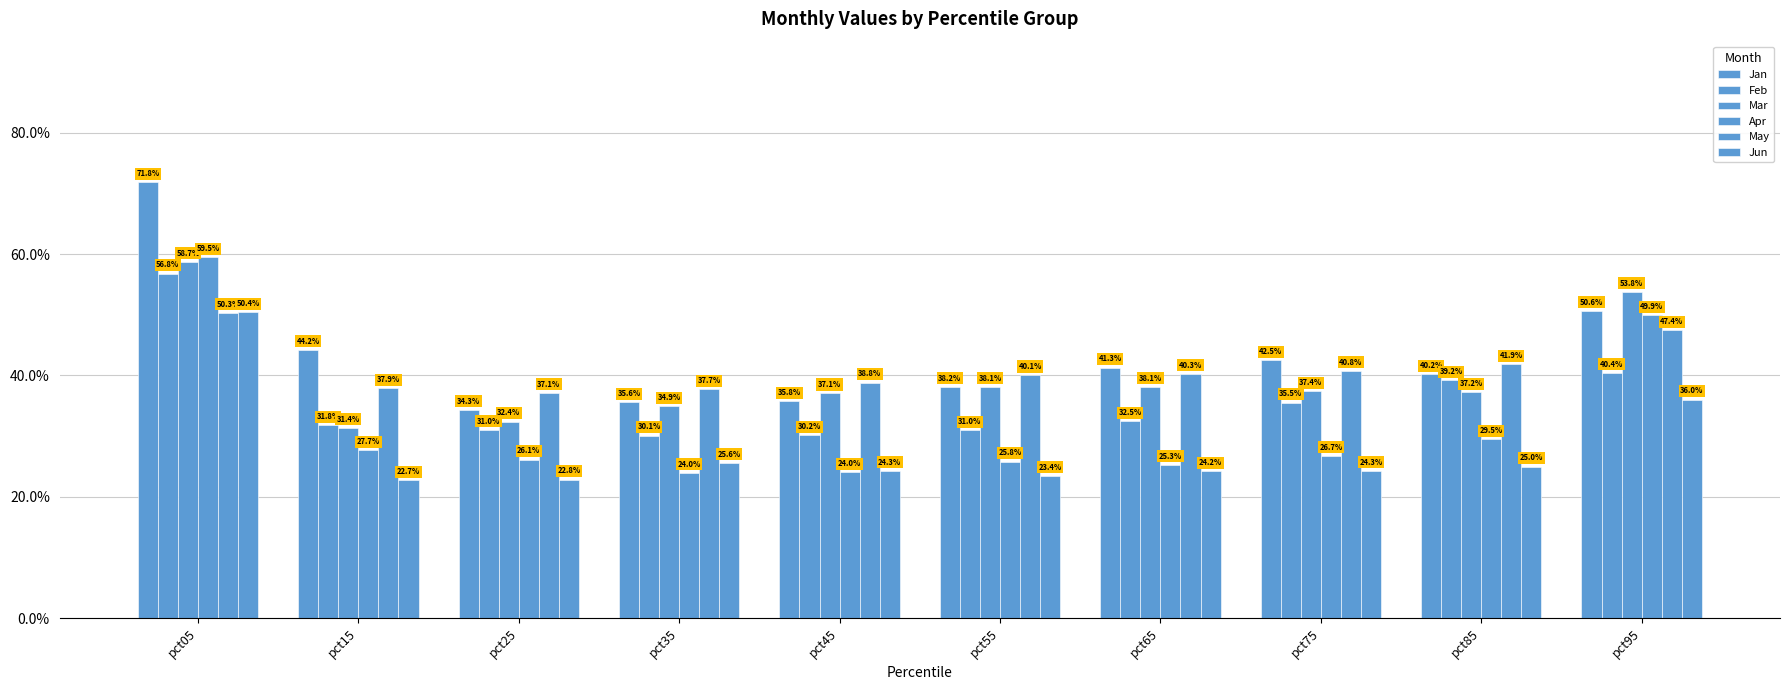

Are the bars grouped side by side (vs. stacked)?

Yes